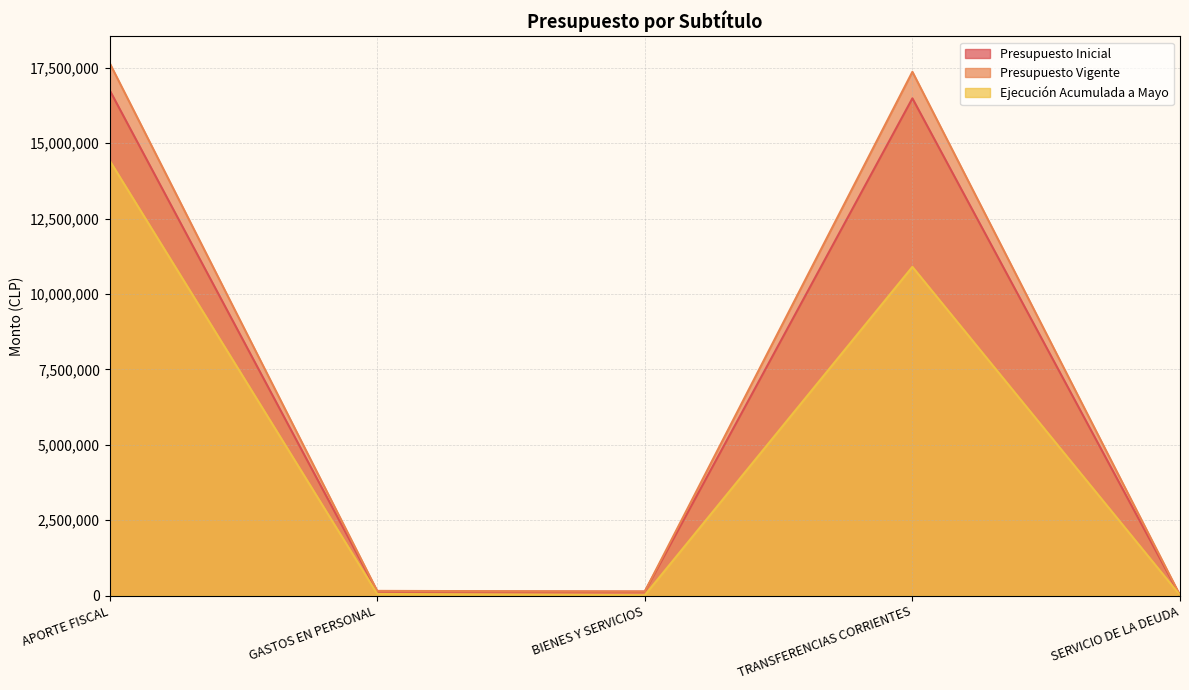

The Ejecución Acumulada a Mayo series shows 9606 at BIENES Y SERVICIOS. True or false?

False